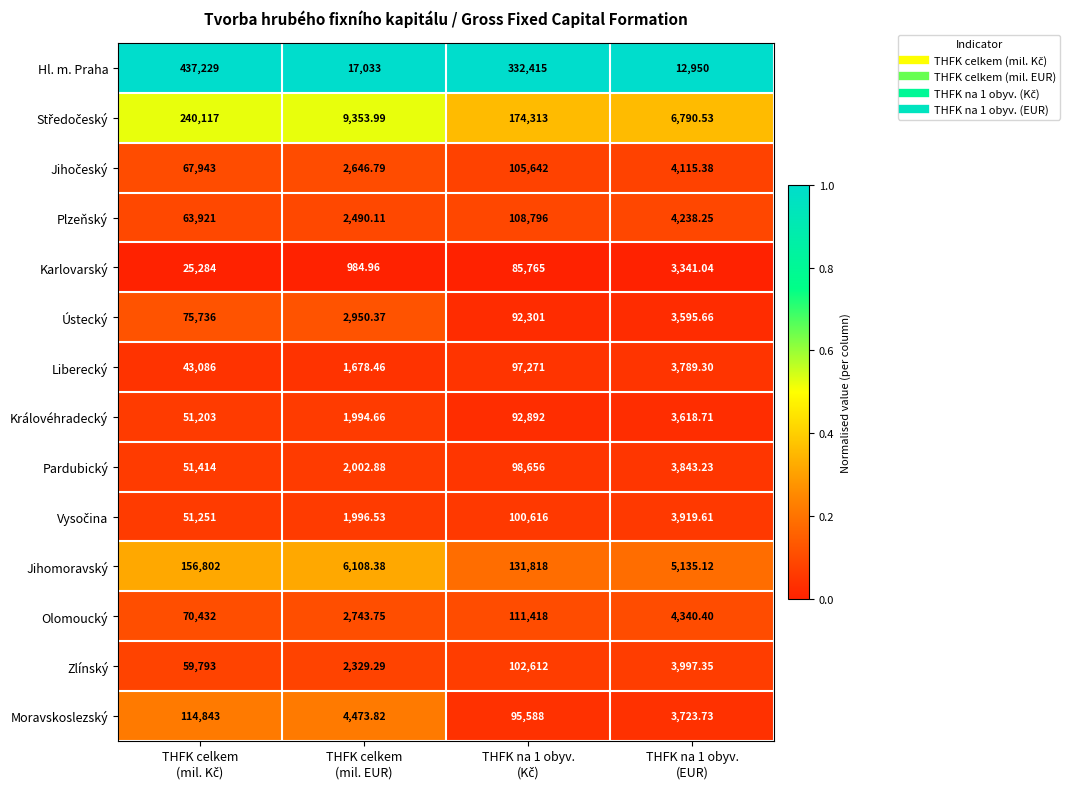

How many series are shown in this chart?

14